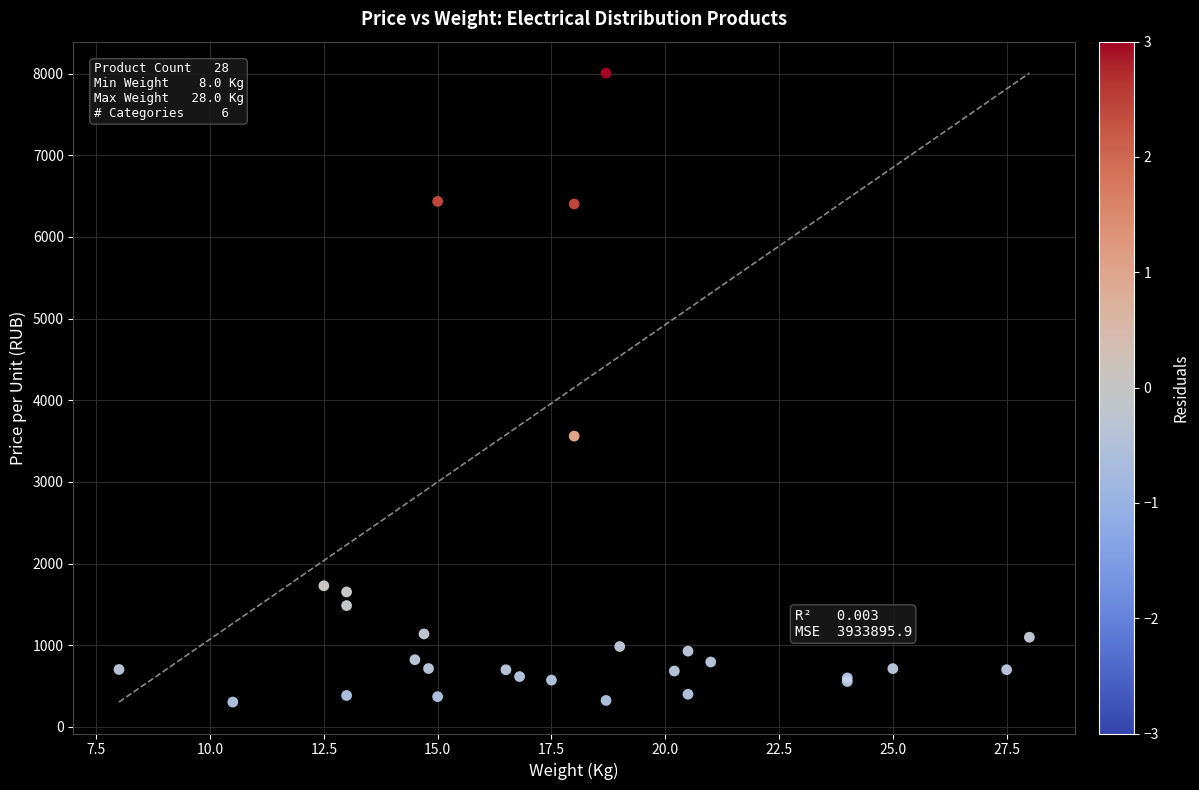

What Y value in the scatter plot is closest to 4155?

3561.2